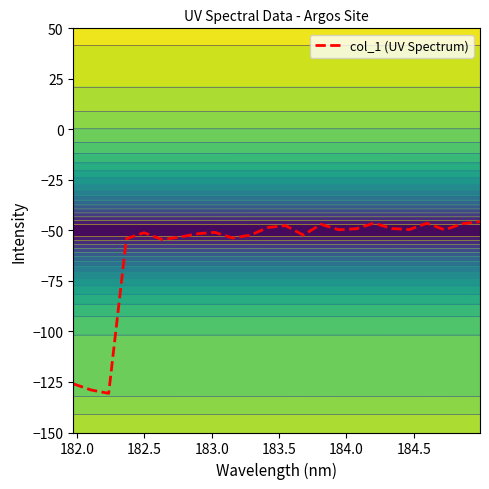

Reading left to right, what are all the values shown in this chart?

-125.9	-129.0	-130.6	-54.1	-51.1	-54.4	-53.4	-51.6	-51.0	-53.8	-52.4	-48.5	-47.6	-52.3	-47.0	-49.7	-49.2	-46.4	-49.1	-49.6	-46.4	-49.7	-46.7	-45.7